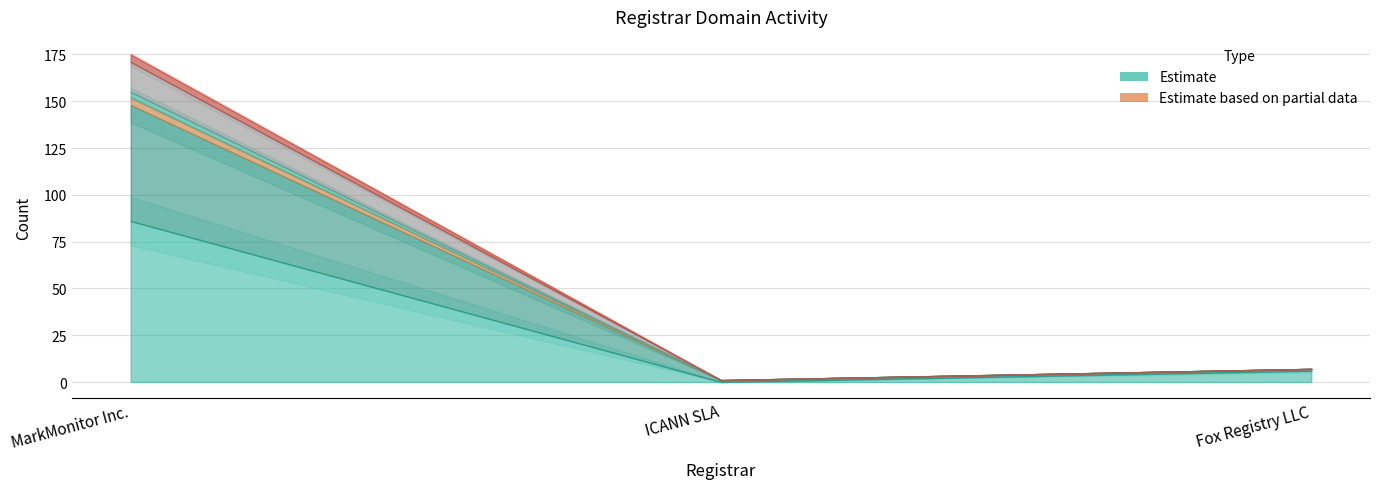

At which category is the sum across all series the highest?

MarkMonitor Inc.